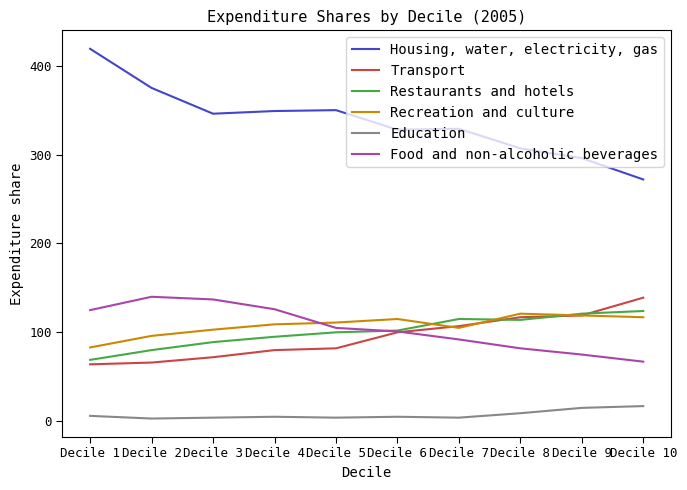

What is the difference between the highest and lowest values at Decile 6?

323